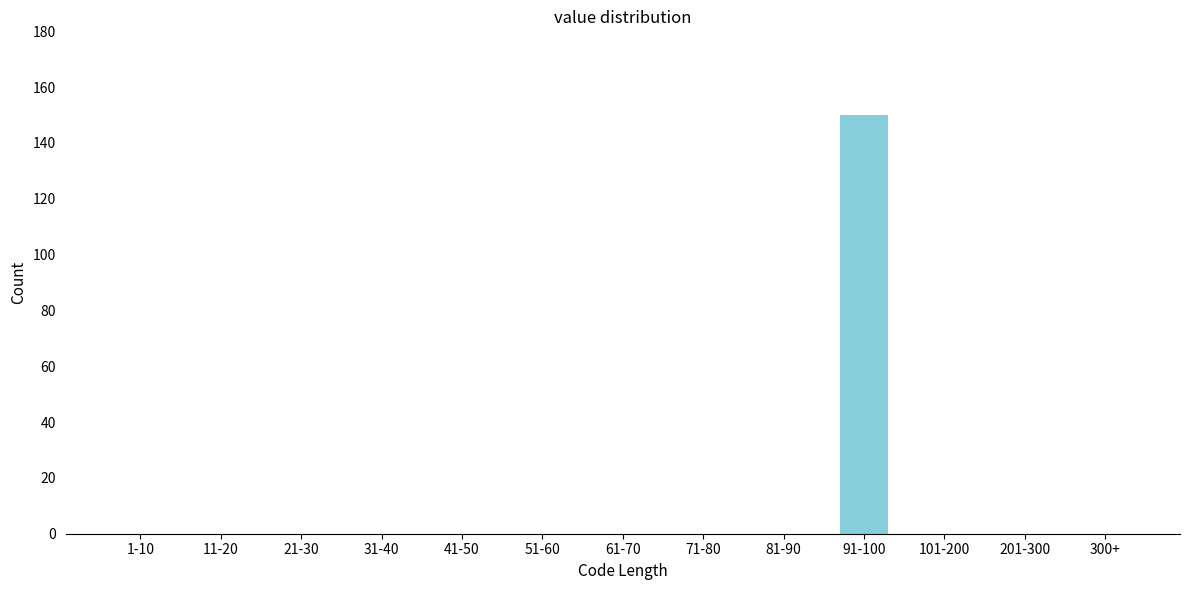

Reading right to left, extract all data points from this chart.

300+=0	201-300=0	101-200=0	91-100=150	81-90=0	71-80=0	61-70=0	51-60=0	41-50=0	31-40=0	21-30=0	11-20=0	1-10=0